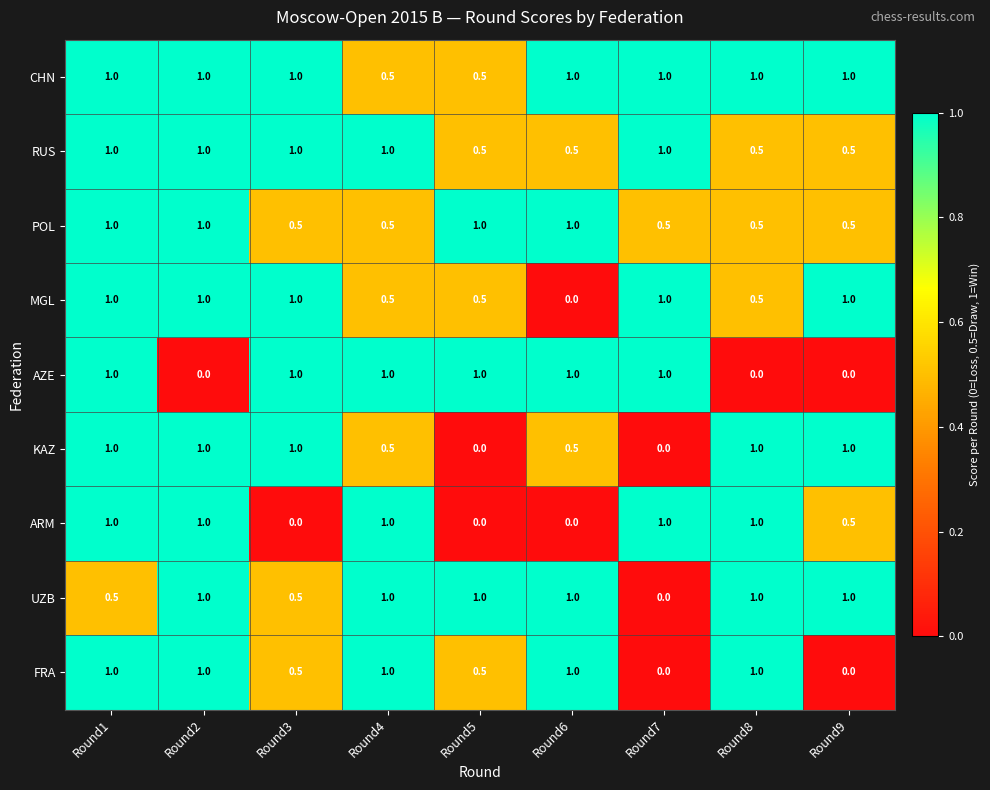

The FRA series shows 0.0 at Round7. True or false?

True